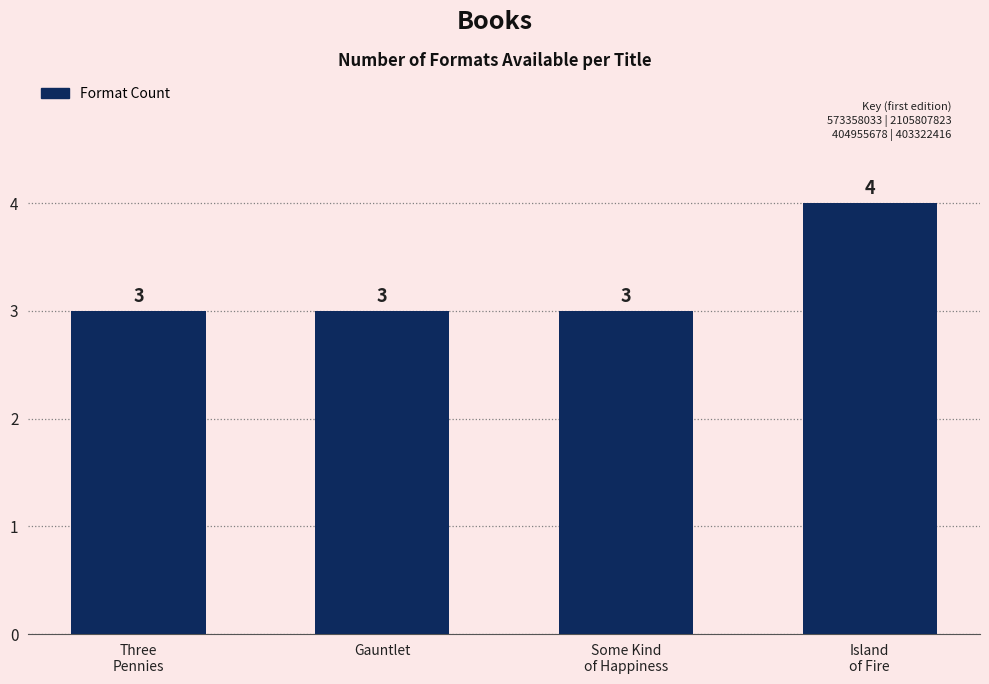

What is the minimum value shown in the chart?

3